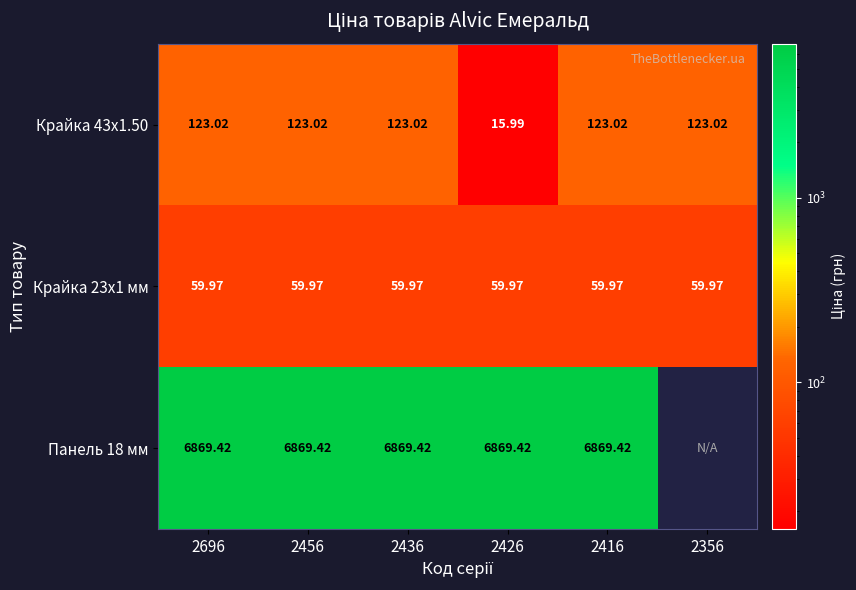

Is the value of Панель 18 мм at 2436 greater than the value of Крайка 23x1 мм at 2426?

Yes